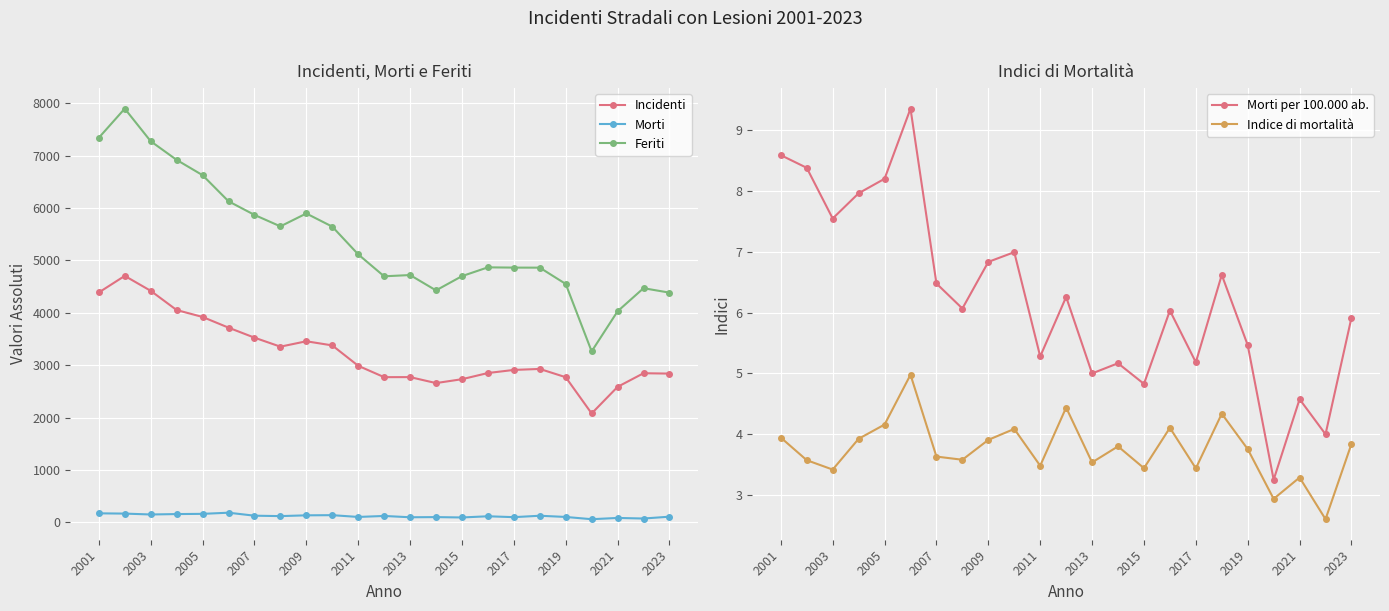

The value of Incidenti at 2015 is 3949. True or false?

False